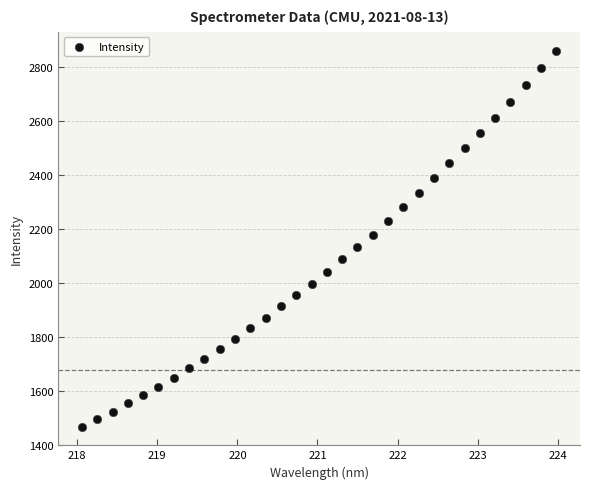

What is the range of X values (max minus min)?

5.9